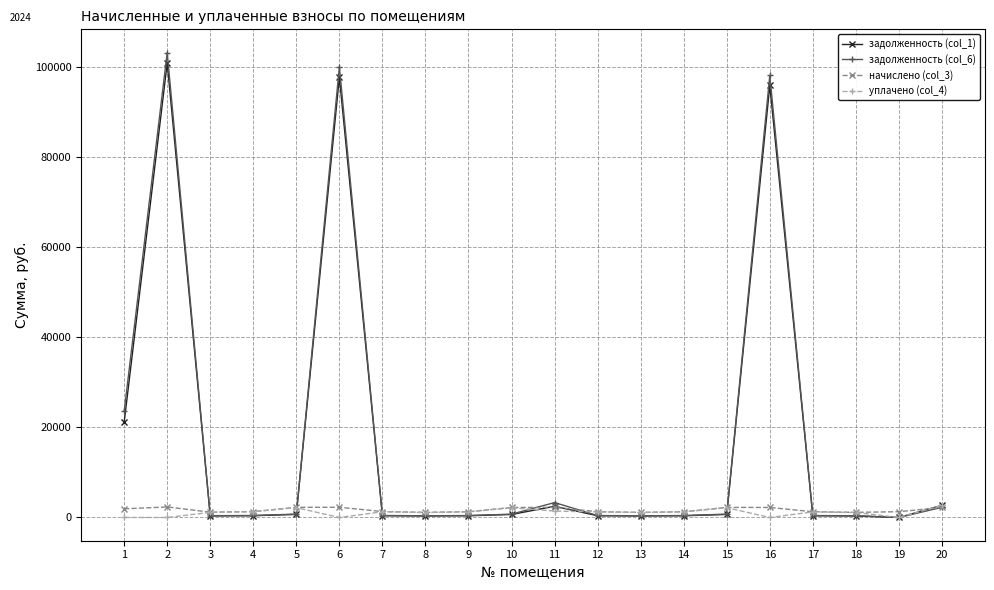

True or false: задолженность (col_6) has more than 1 interior local peaks.

True